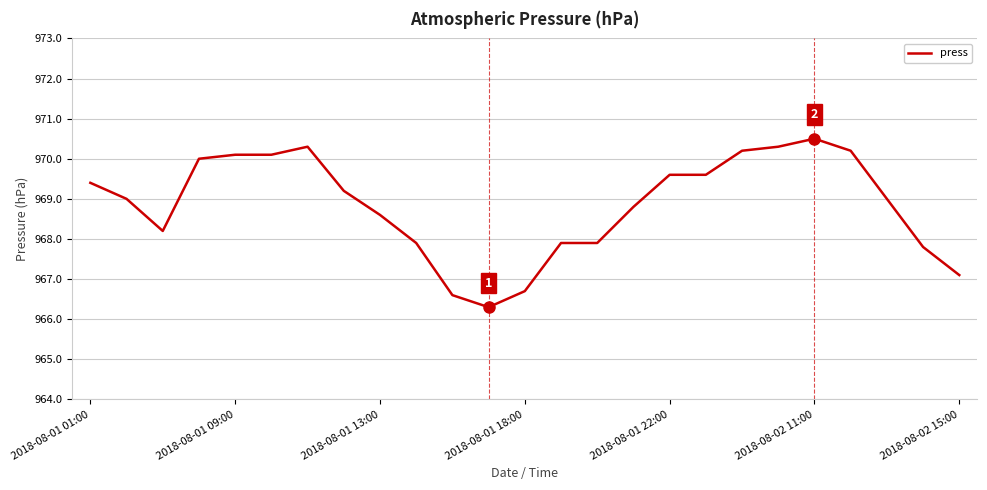

What is the sum of all values?

24221.3